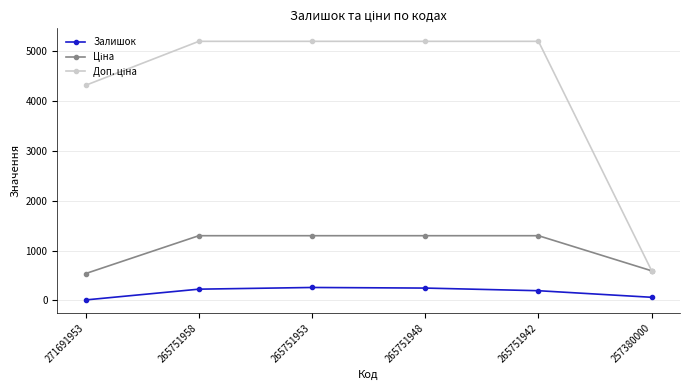

At how many categories does at least one series exceed 3635?

5